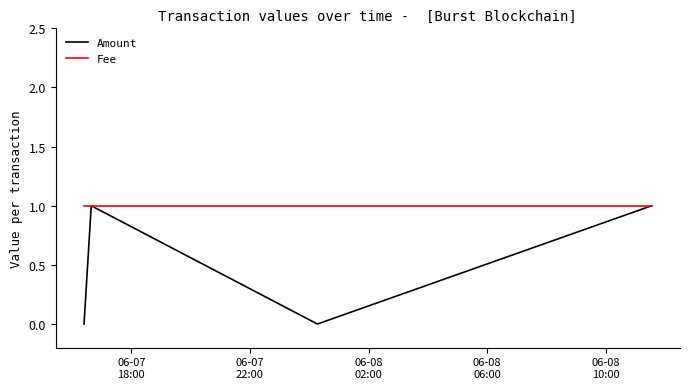

Which series has the largest range (max minus min)?

Amount